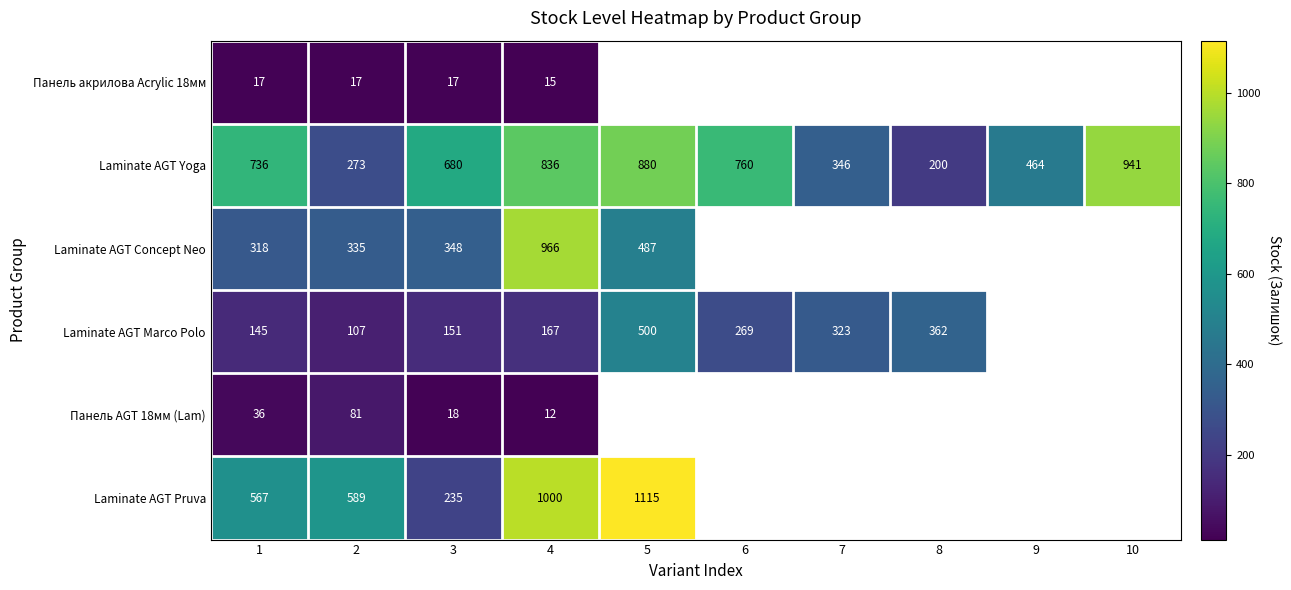

Between 1 and 4, which is larger?

1